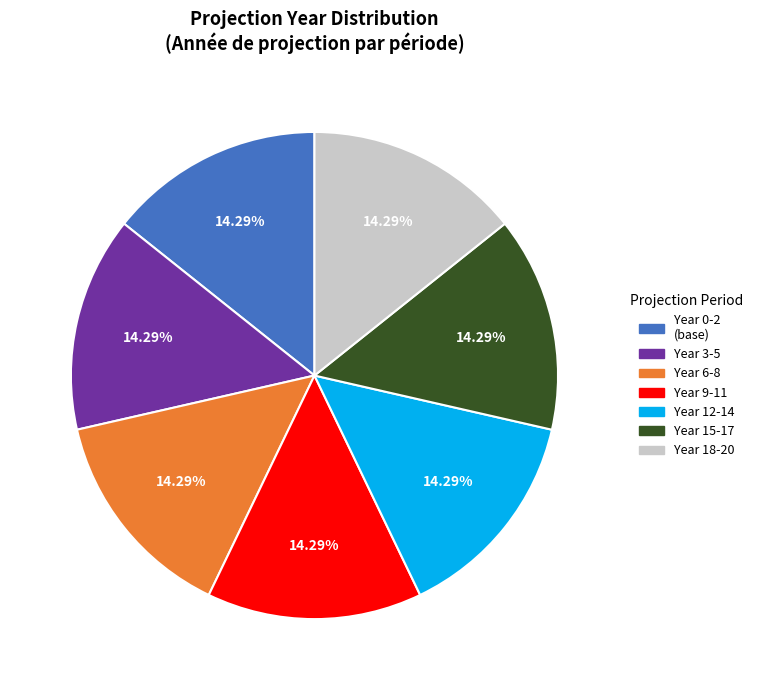

Is there a majority slice in this chart?

No